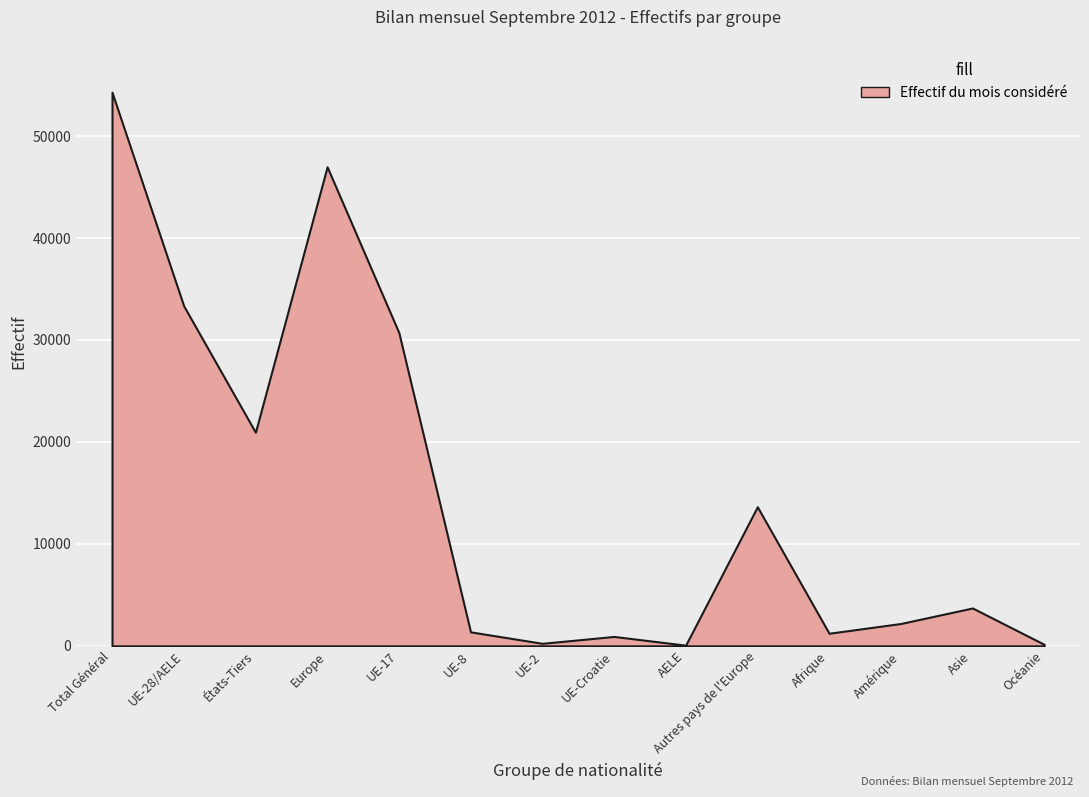

What is the value of the Effectif du mois considéré point at the 2nd from the left?

33345